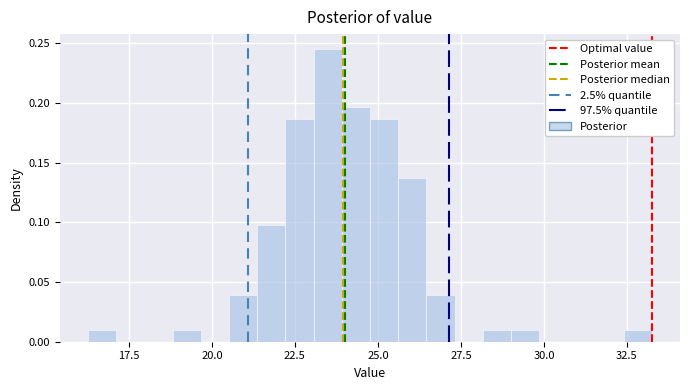

Around what value on the x-axis is the tallest bar? Give the approximate position of its centre, as read against the axis.

23.5